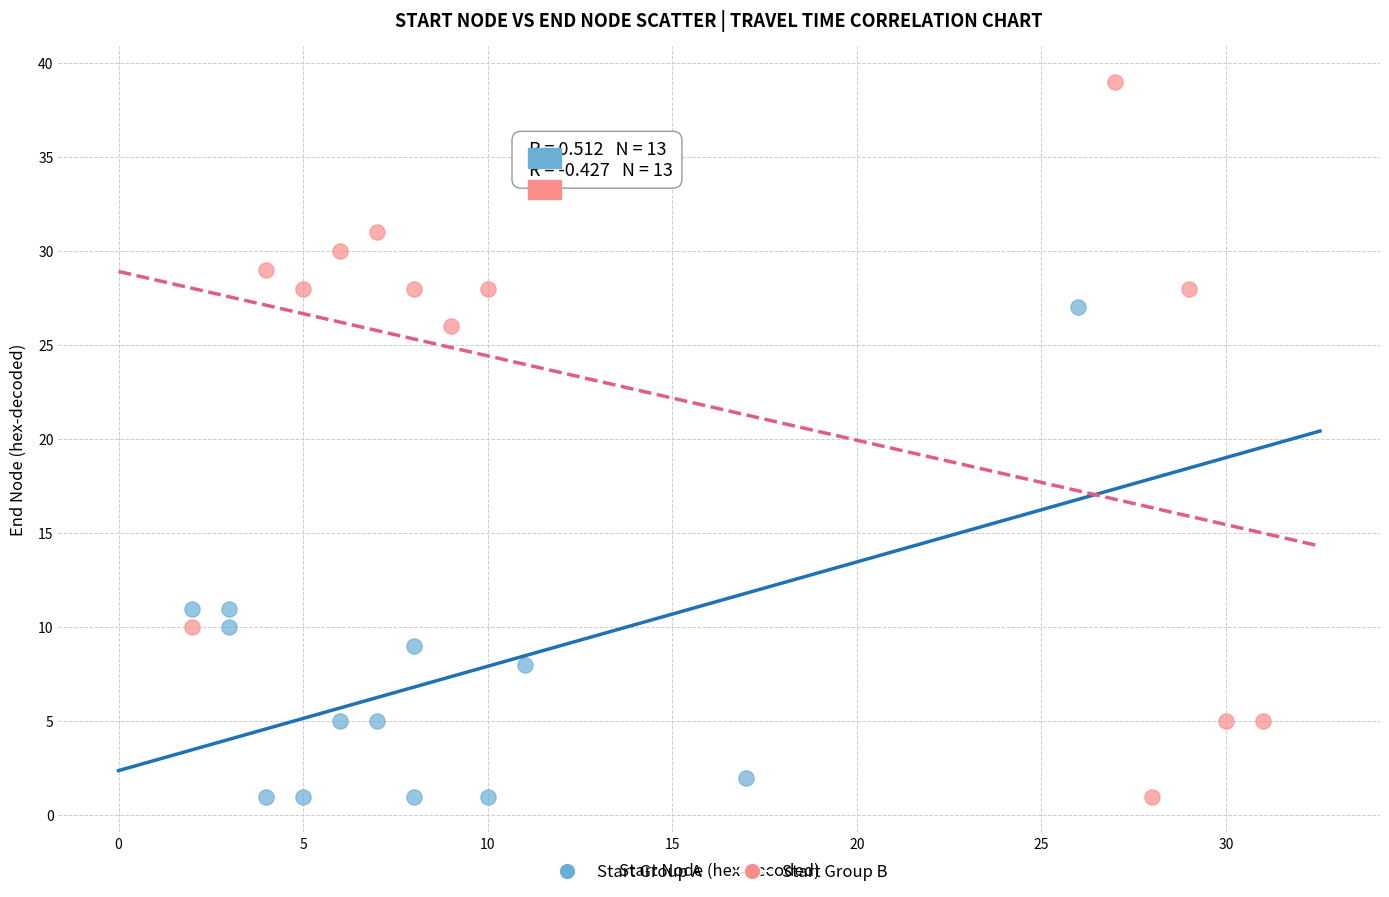

Which series has the largest Y range (max minus min)?

Start Group B